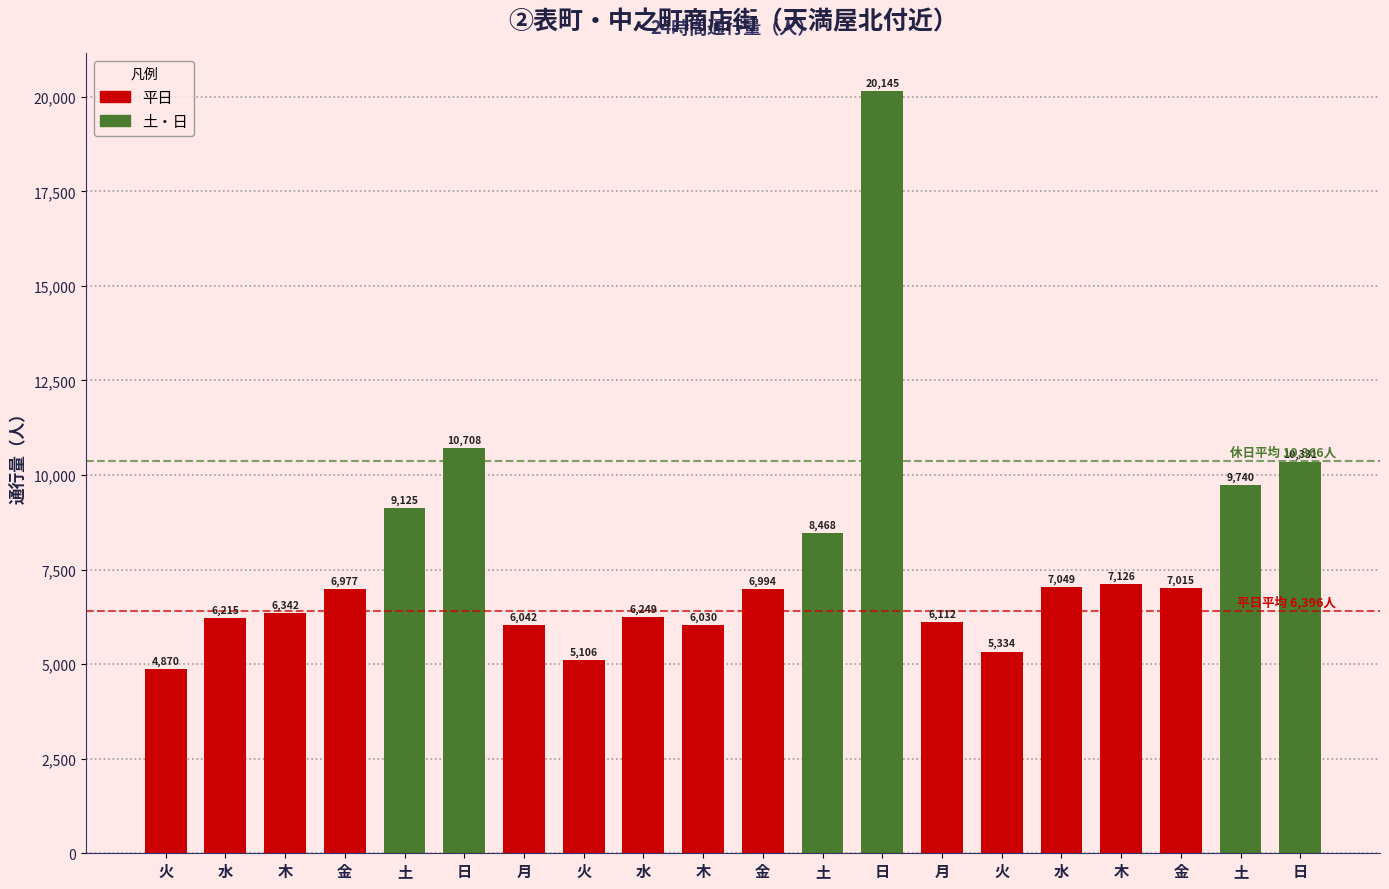

At which label is the value closest to 12507?

日